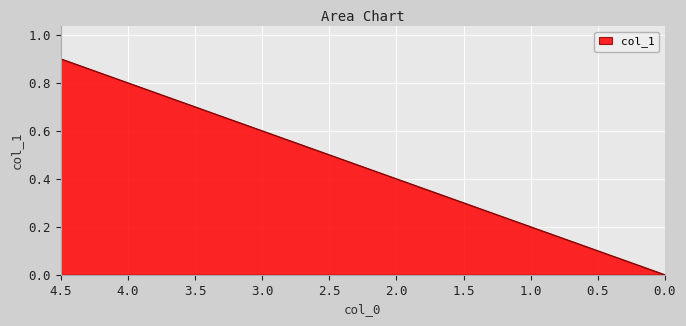

What is the maximum value shown in the chart?

0.9